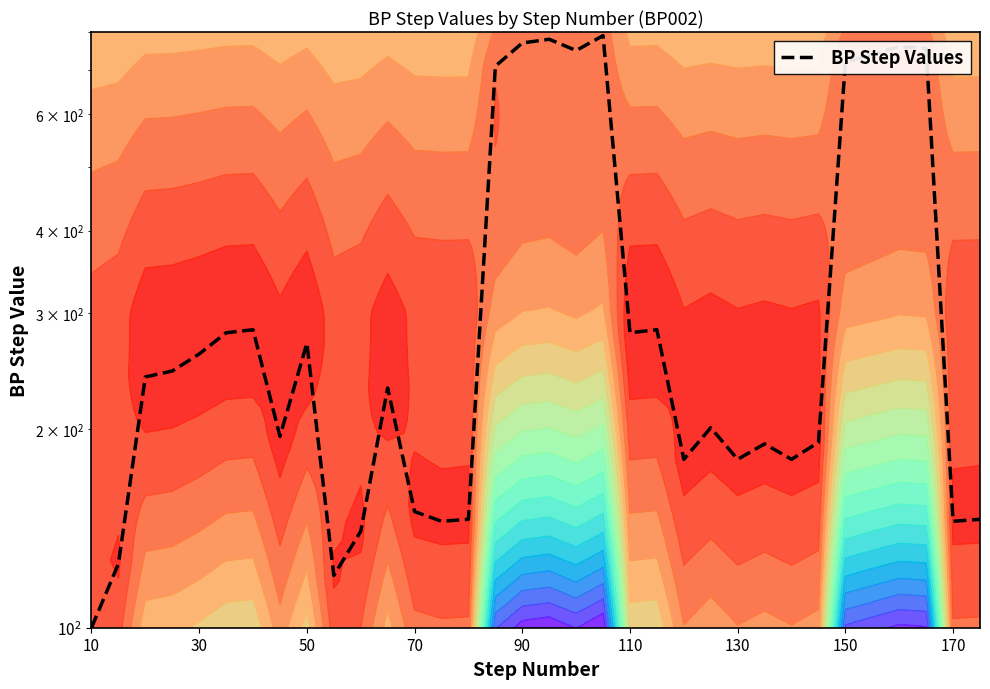

What is the difference between the second highest and minimum values?

680